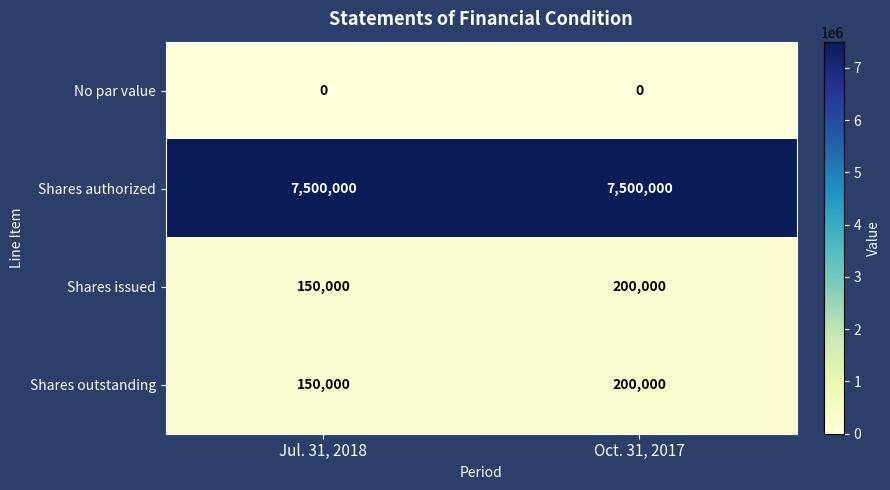

Where is Shares outstanding nearest to the value 175000?

Jul. 31, 2018